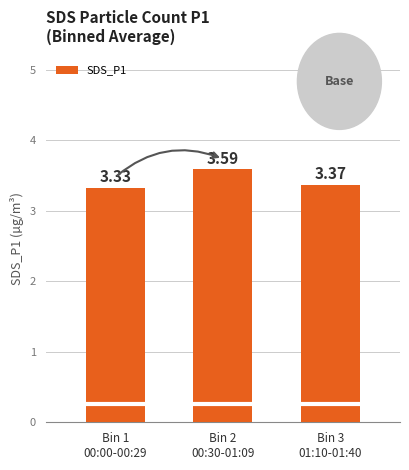

List the labels in order of value, largest first.

Bin 2
00:30-01:09, Bin 3
01:10-01:40, Bin 1
00:00-00:29